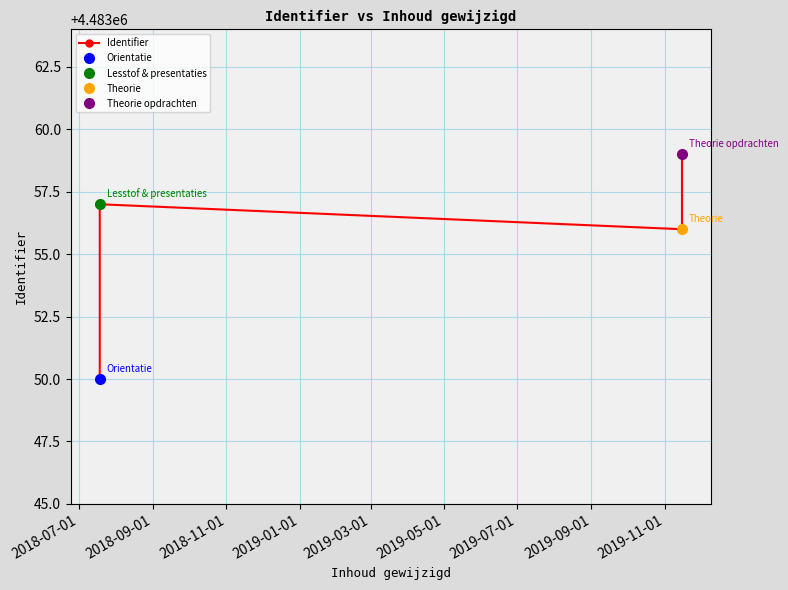

How many interior local valleys (lower than both neighbors) does the data have?

1